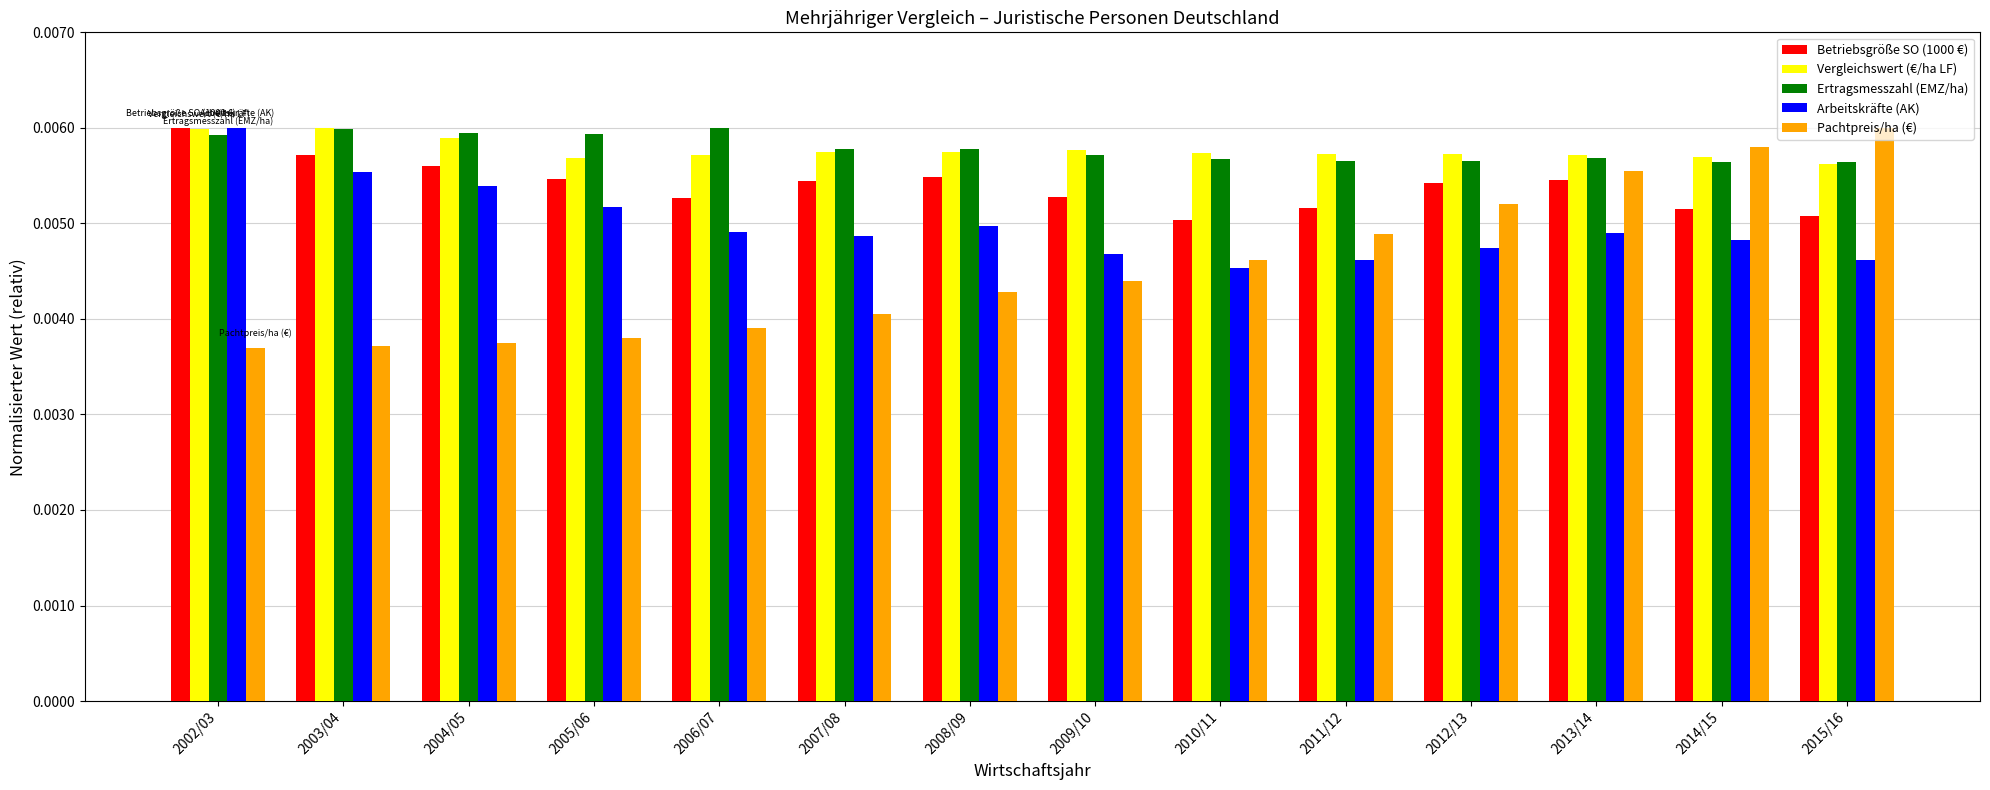

Is the value of Vergleichswert (€/ha LF) at 2015/16 greater than the value of Arbeitskräfte (AK) at 2012/13?

Yes